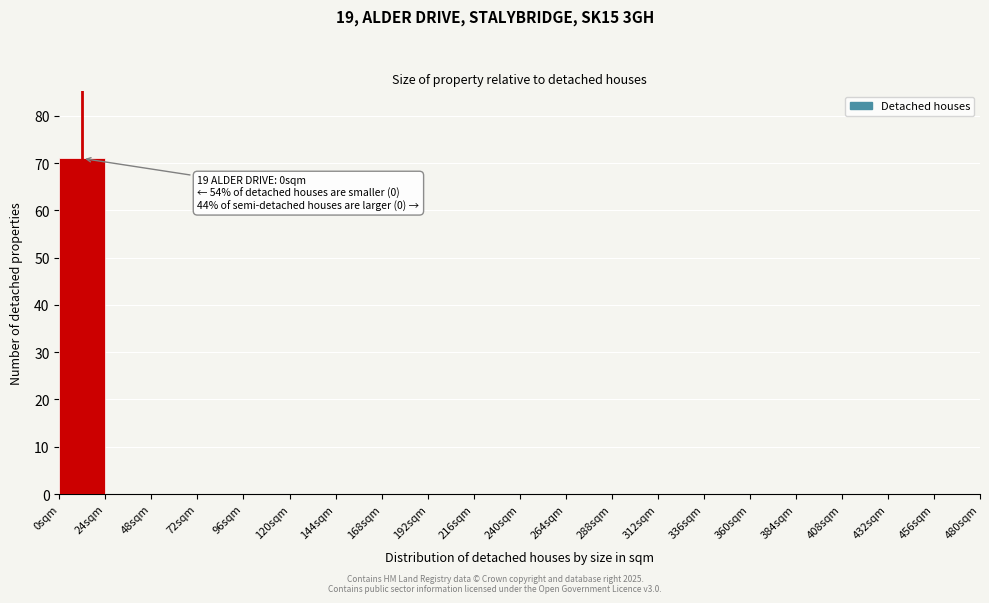

Which range on the x-axis has the tallest bar?

0 to 24